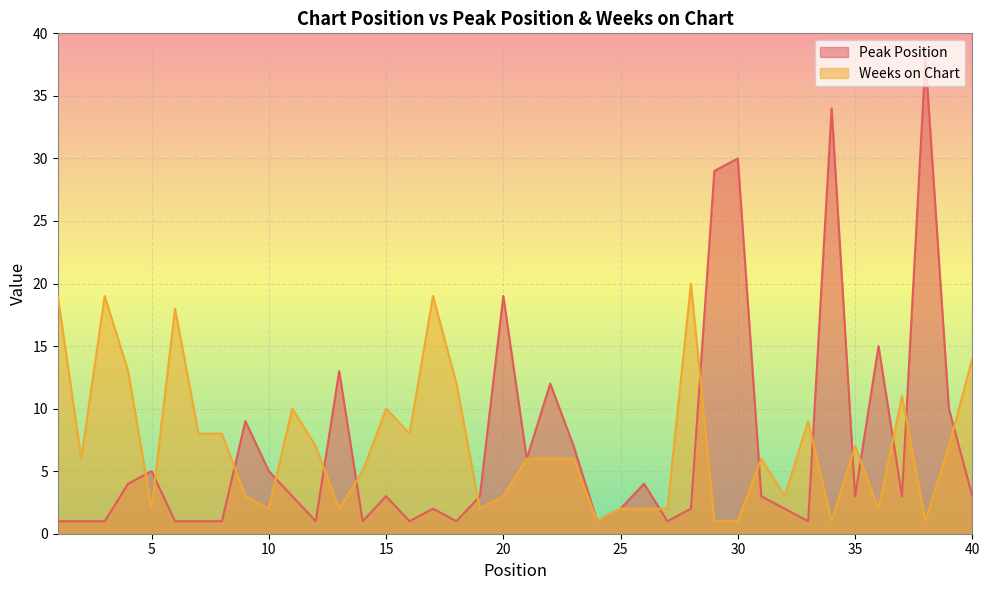

How many times do Peak Position and Weeks on Chart cross each other?

16